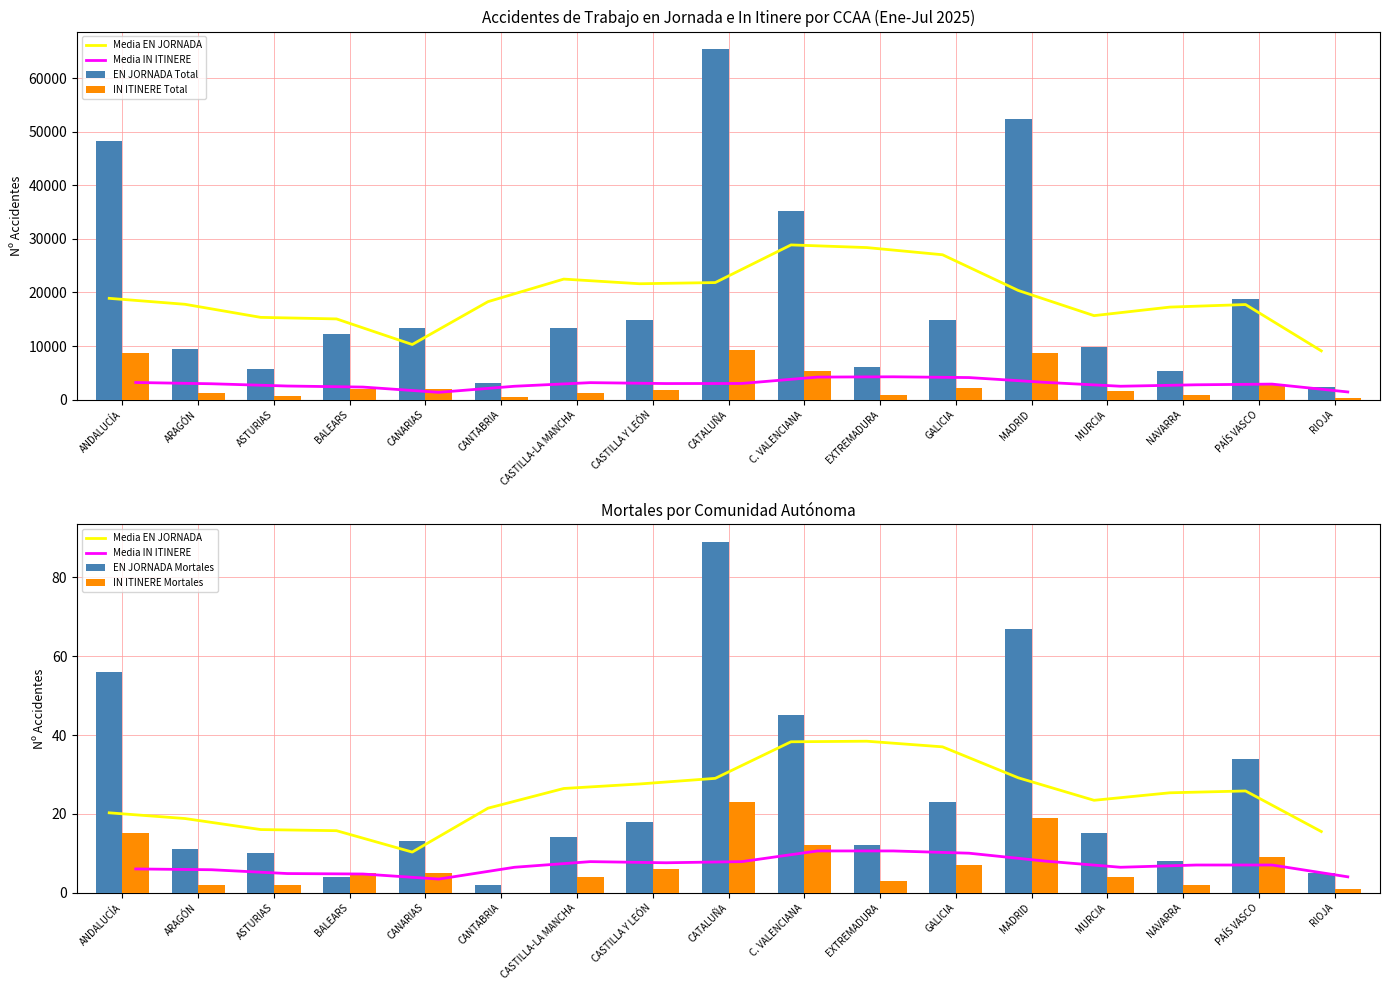

At which category is the sum across all series the highest?

CATALUÑA